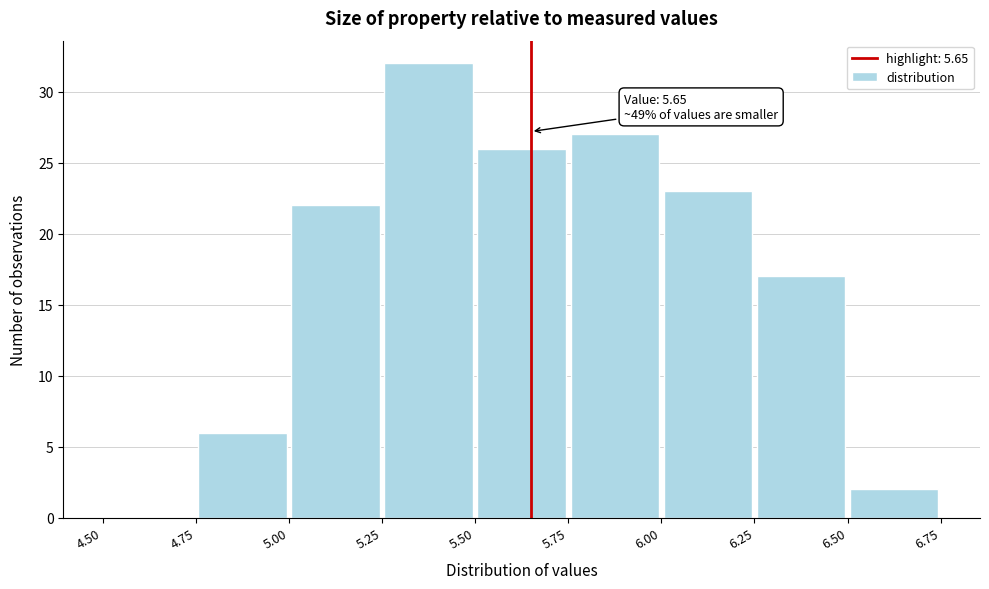

Over which range of the x-axis is the bar tallest?

5.25 to 5.50